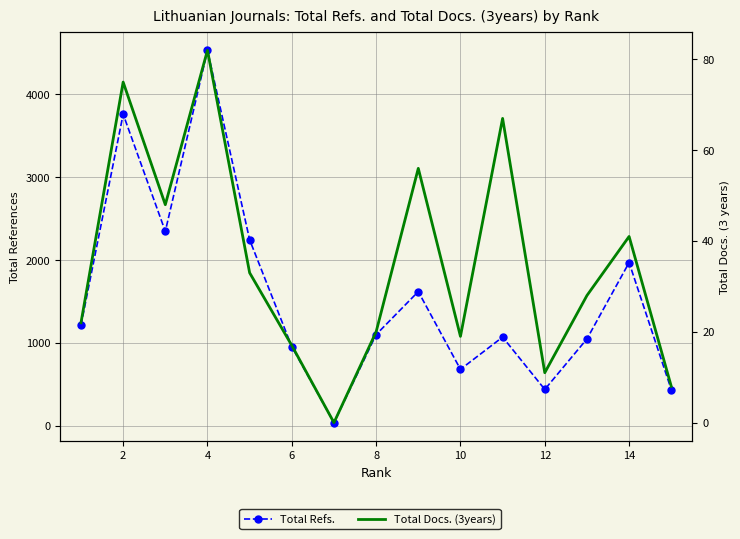

True or false: Total Docs. (3years) and Total Refs. intersect in this chart.

False